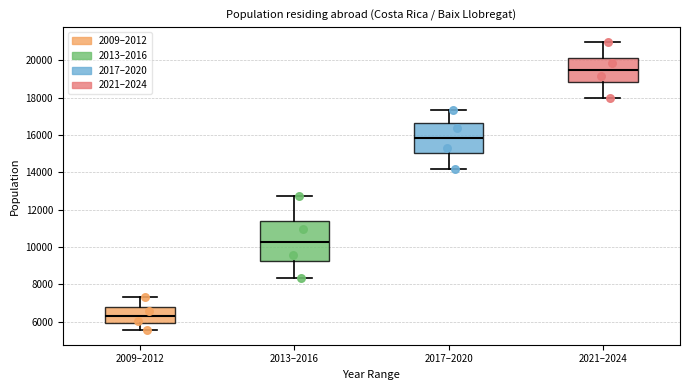

Where does the lower whisker of the box for 2017–2020 end on the y-axis? The values are not printed on the chart, so give them approximately, as read against the axis.

14200